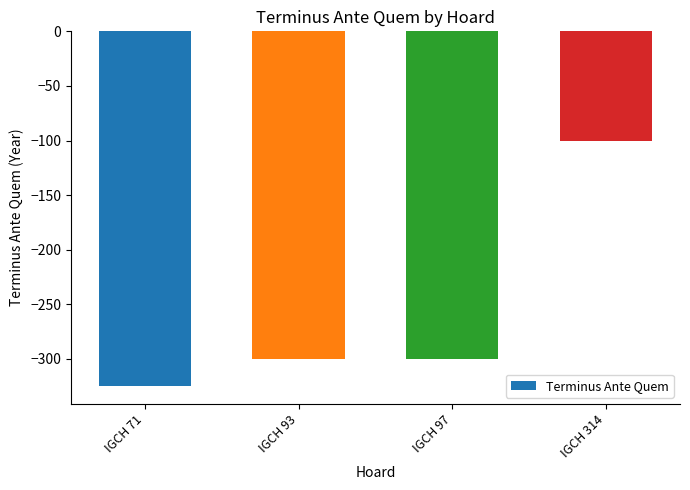

Where does the data first go above -300?

IGCH 314